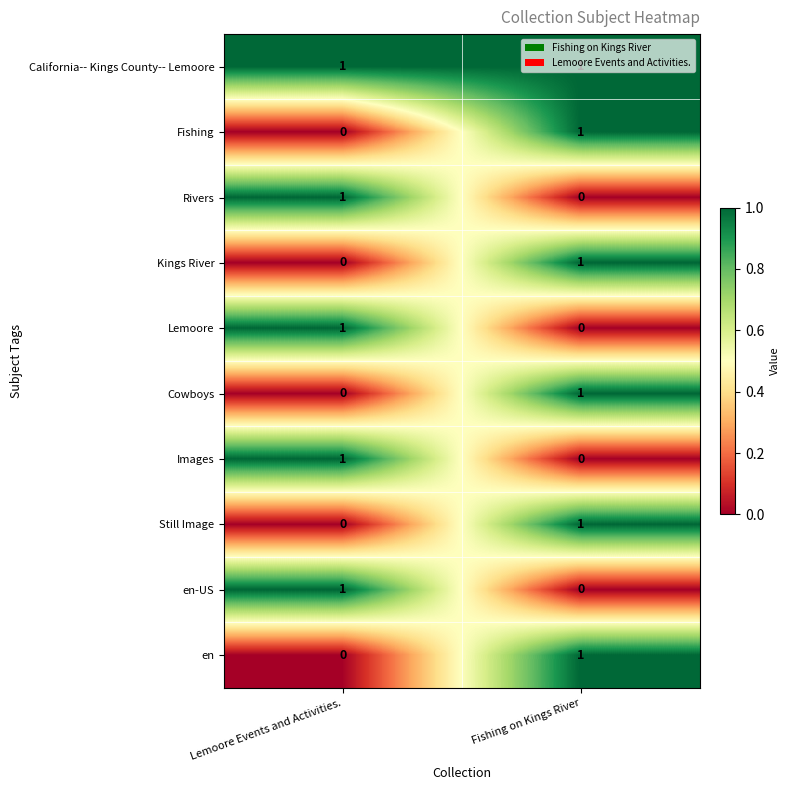

Which category has the lowest value in the Kings River series?

Lemoore Events and Activities.